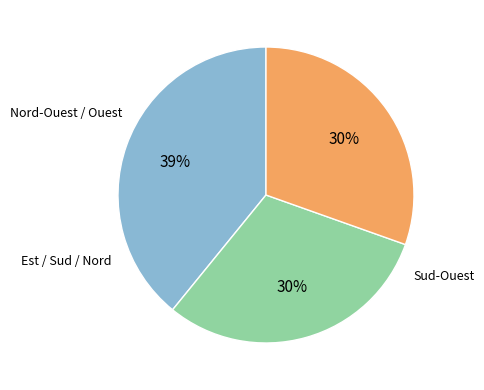

Is there a majority slice in this chart?

No